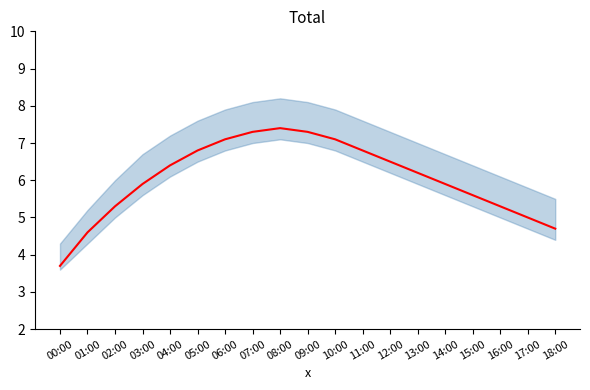

Does the chart have visible grid lines?

No